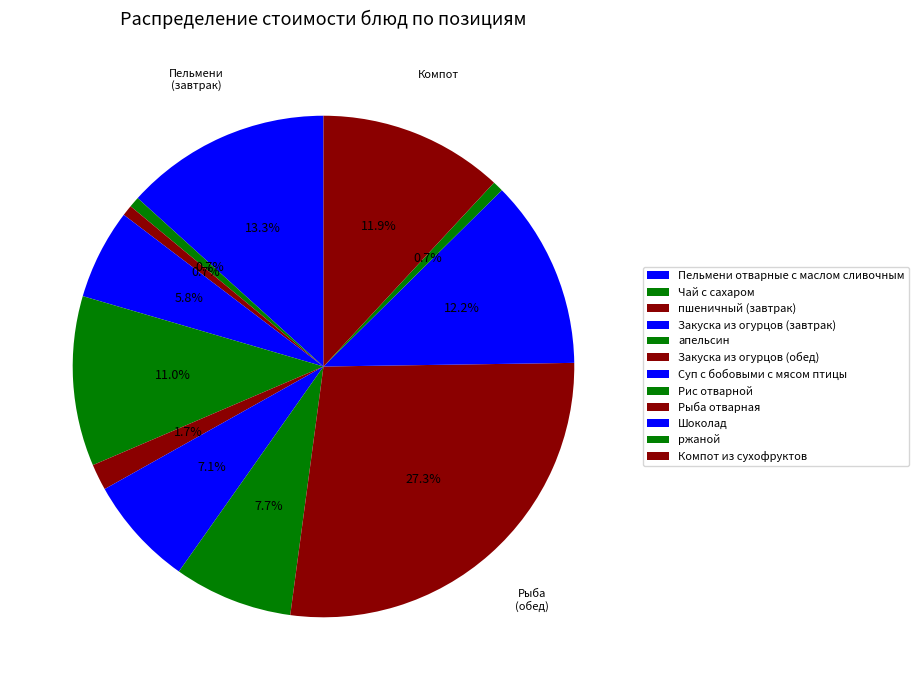

To the nearest percent, what is the average slice percentage?

8%